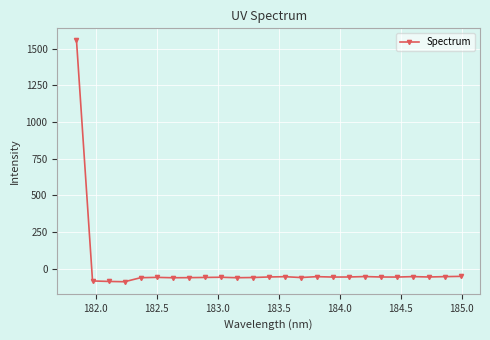

How many lines are shown in the chart?

1